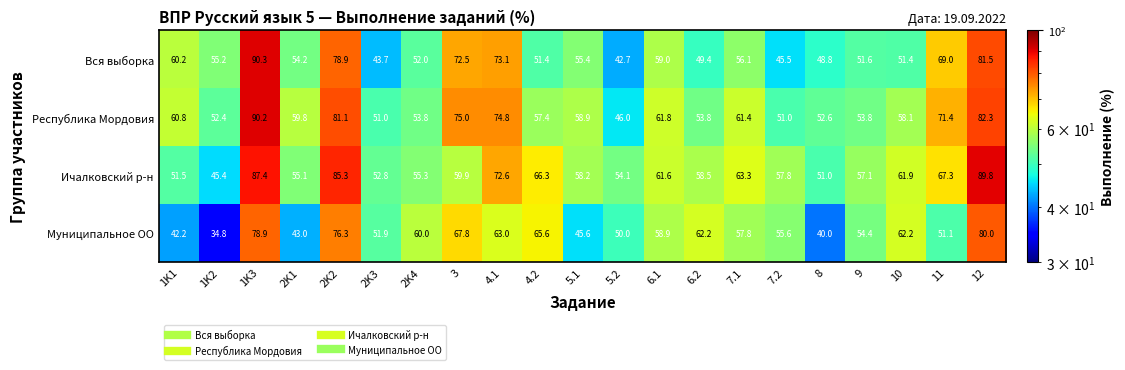

Rank the series at 2K2 from highest to lowest value.

Ичалковский р-н, Республика Мордовия, Вся выборка, Муниципальное ОО